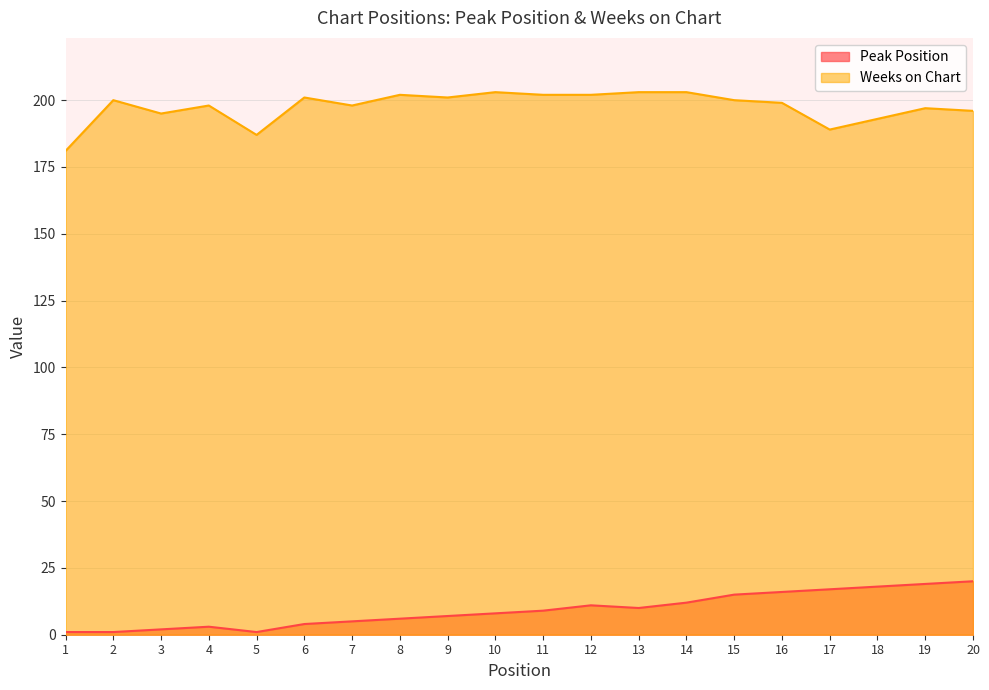

True or false: Weeks on Chart has a value of 112 at 11.

False